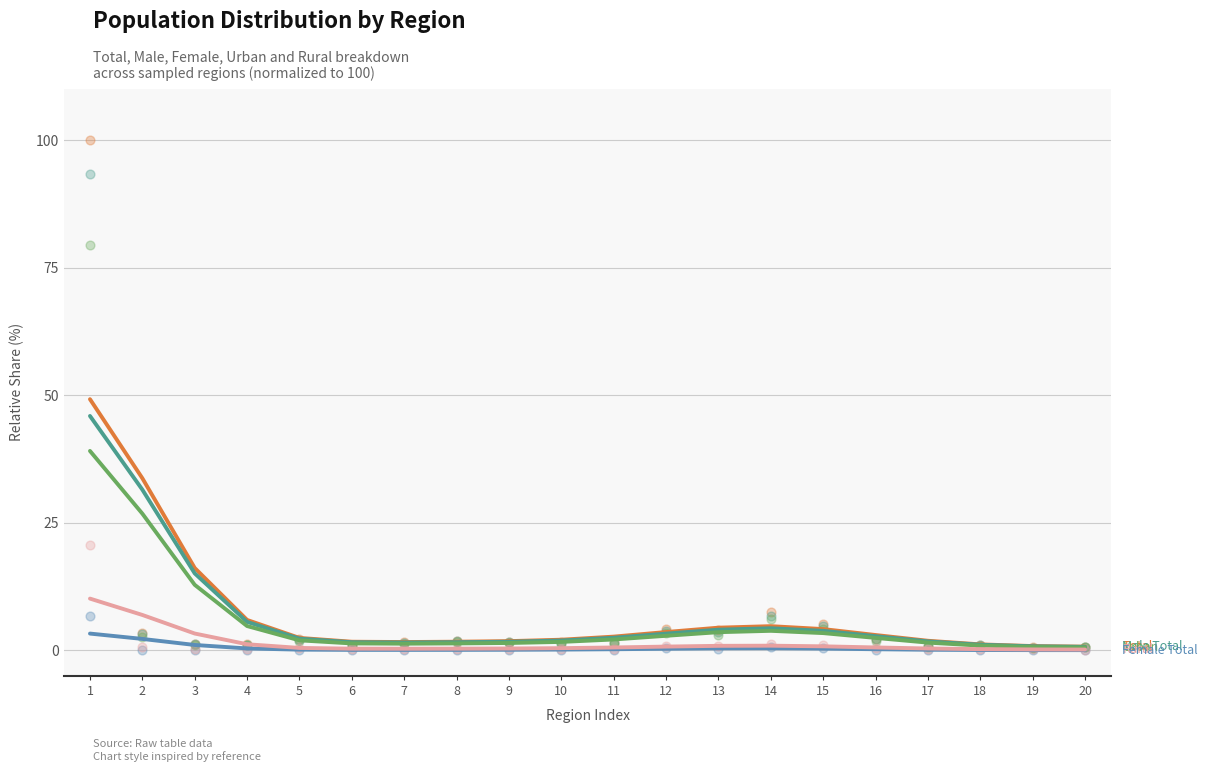

Which series contains the highest Y value?

Total